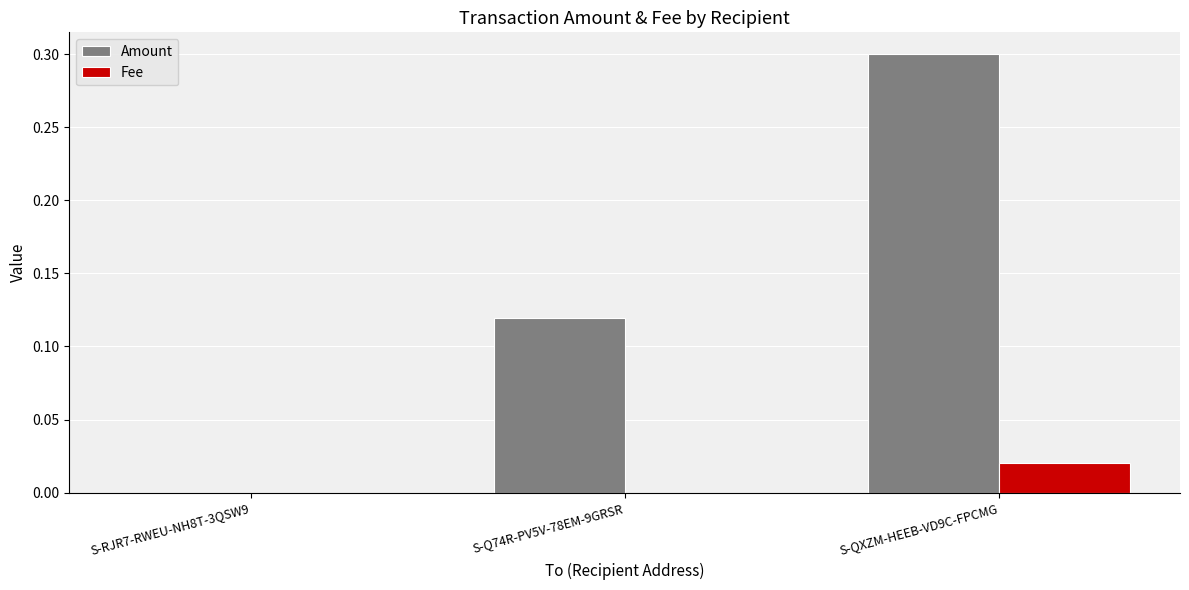

Is the value of Amount at S-Q74R-PV5V-78EM-9GRSR greater than the value of Fee at S-QXZM-HEEB-VD9C-FPCMG?

Yes